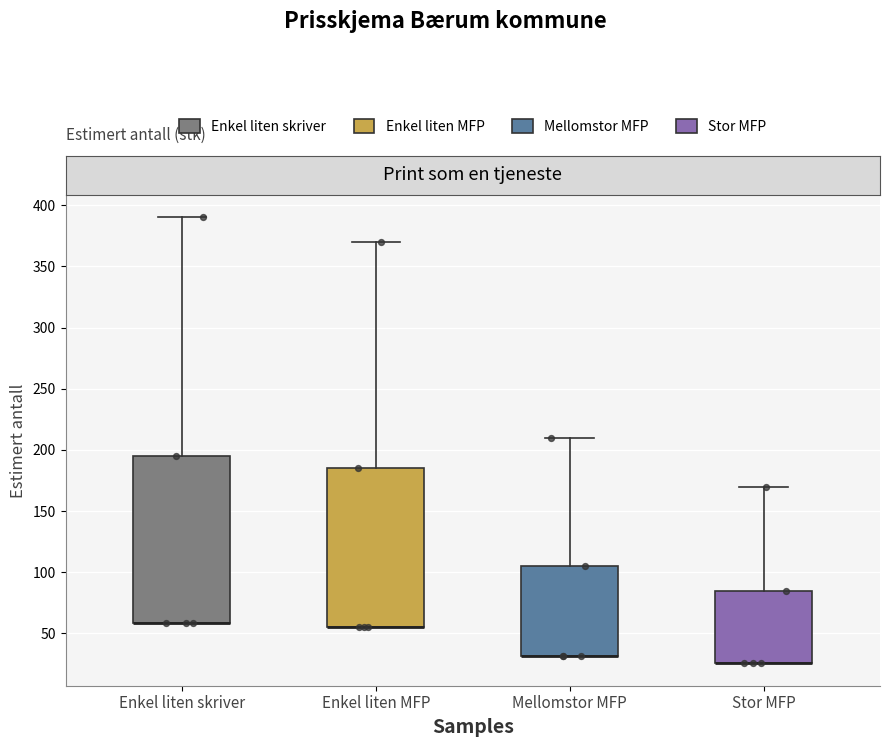

Where is the upper edge of the box for Enkel liten MFP on the y-axis? The values are not printed on the chart, so give them approximately, as read against the axis.

185